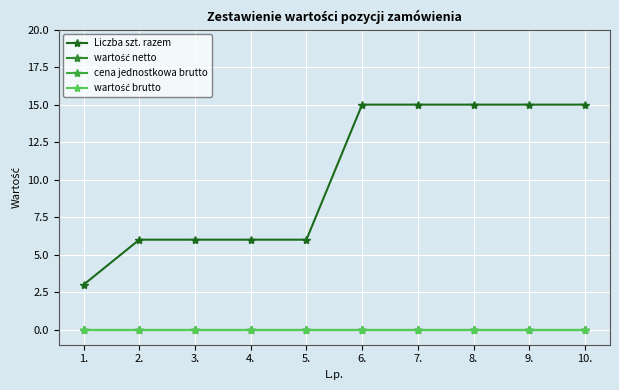

At how many categories does at least one series exceed 4?

9